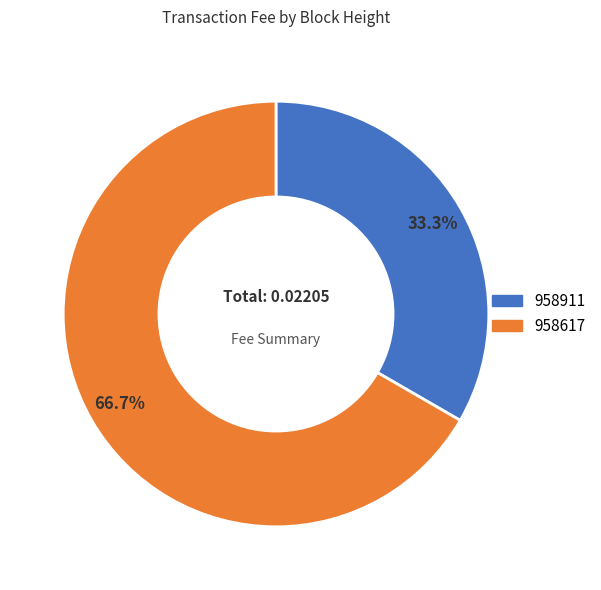

What percentage is NOT represented by 958617?

33.3%